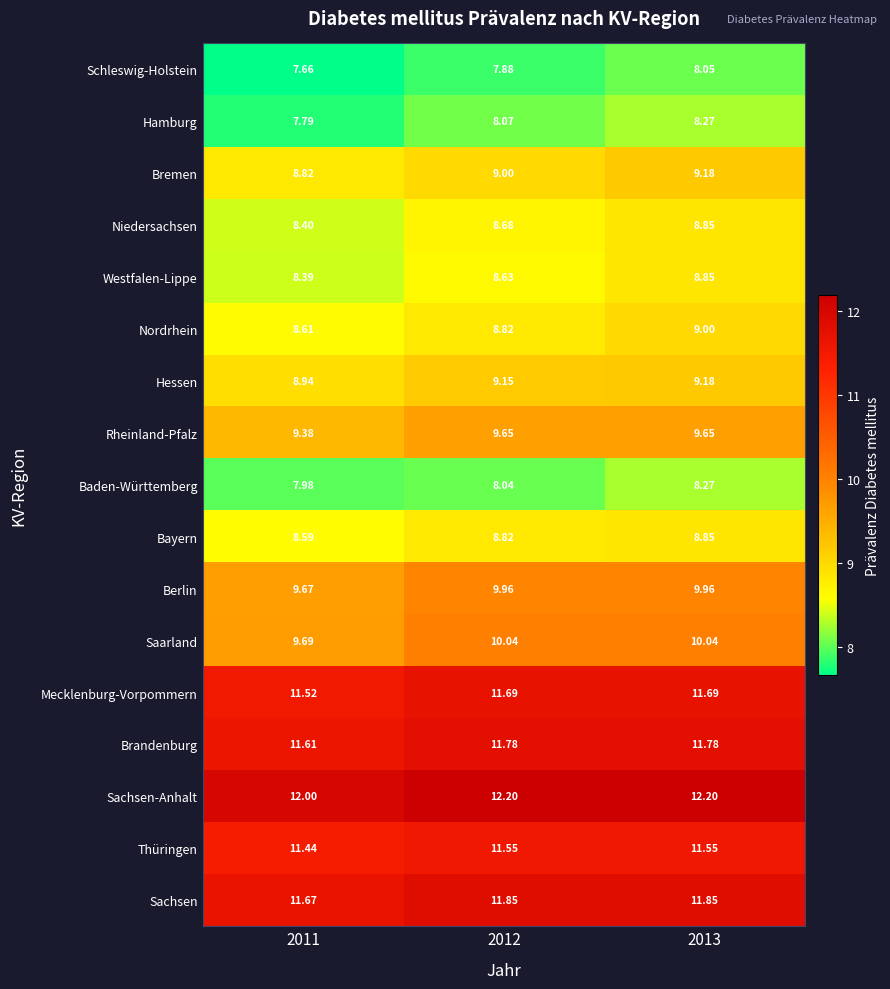

Which series has the largest total across all categories?

Sachsen-Anhalt